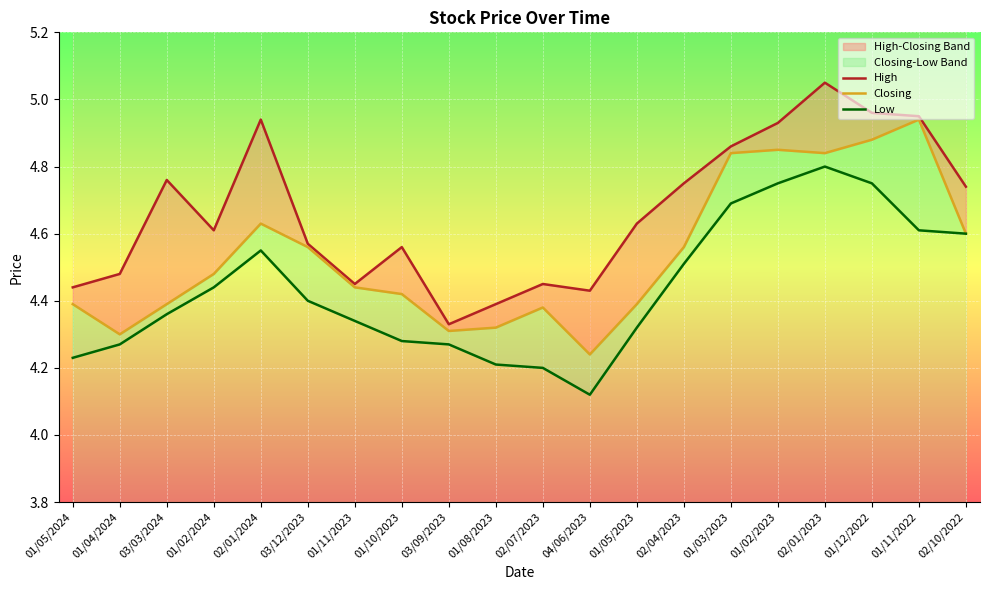

What is the label of the 20th point from the left?

02/10/2022